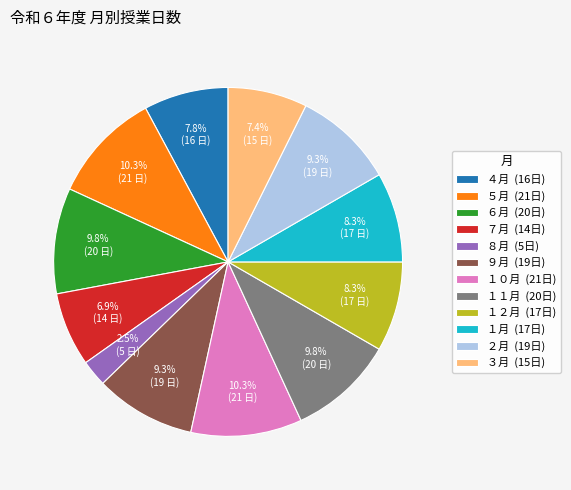

To the nearest percent, what portion does ５月 represent?

10%